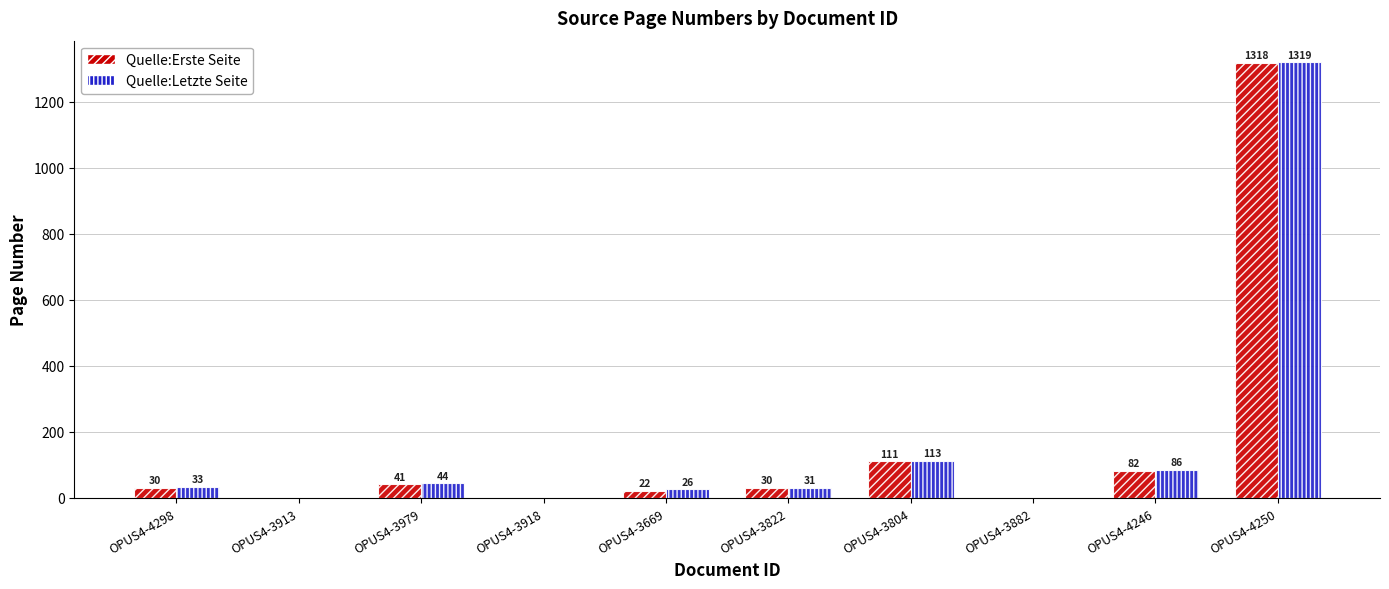

Reading right to left, extract all data points from this chart.

Quelle:Erste Seite: 1318	82	0	111	30	22	0	41	0	30
Quelle:Letzte Seite: 1319	86	0	113	31	26	0	44	0	33